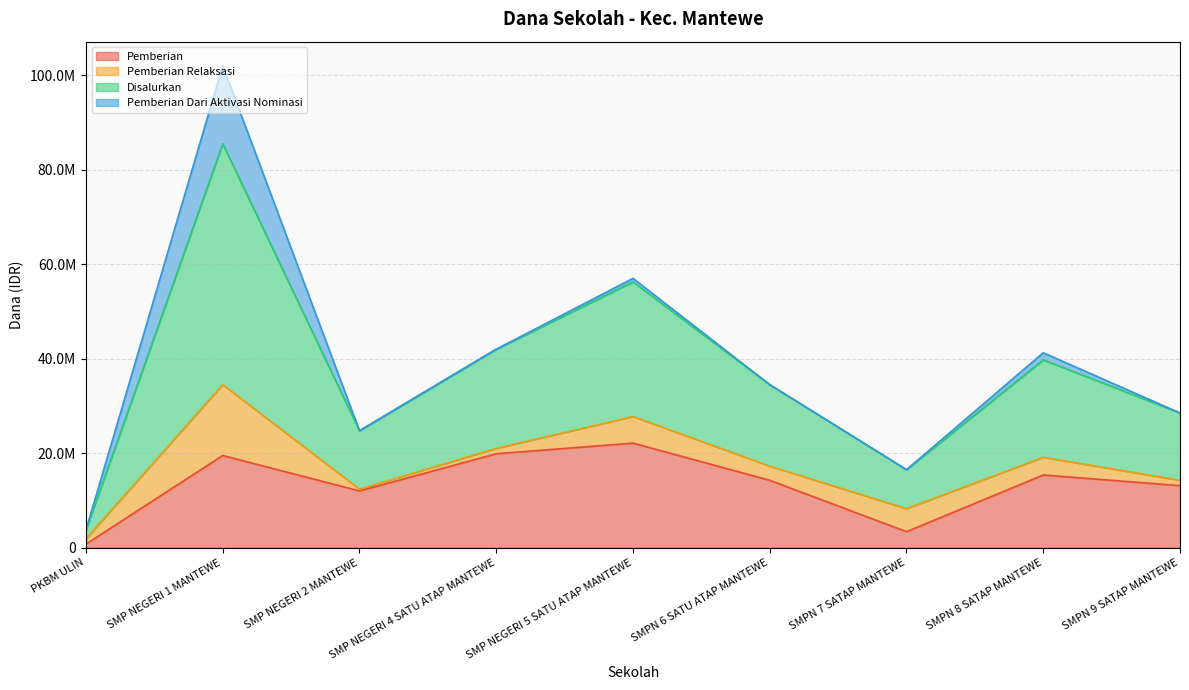

Between SMP NEGERI 1 MANTEWE and PKBM ULIN, which is larger?

SMP NEGERI 1 MANTEWE